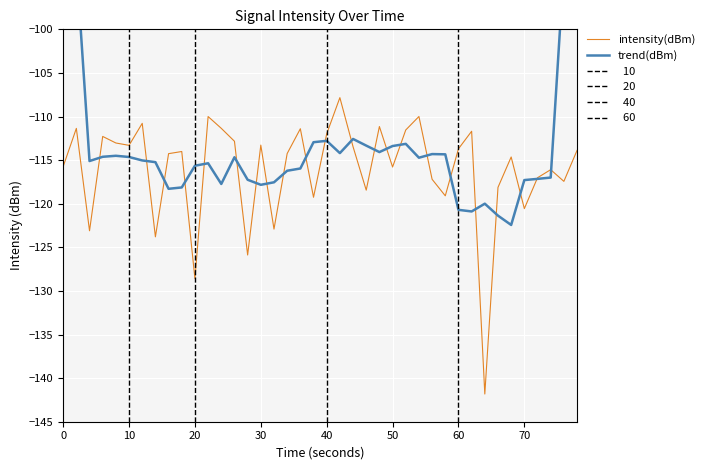

What is the highest value of the intensity(dBm) series?

-107.8